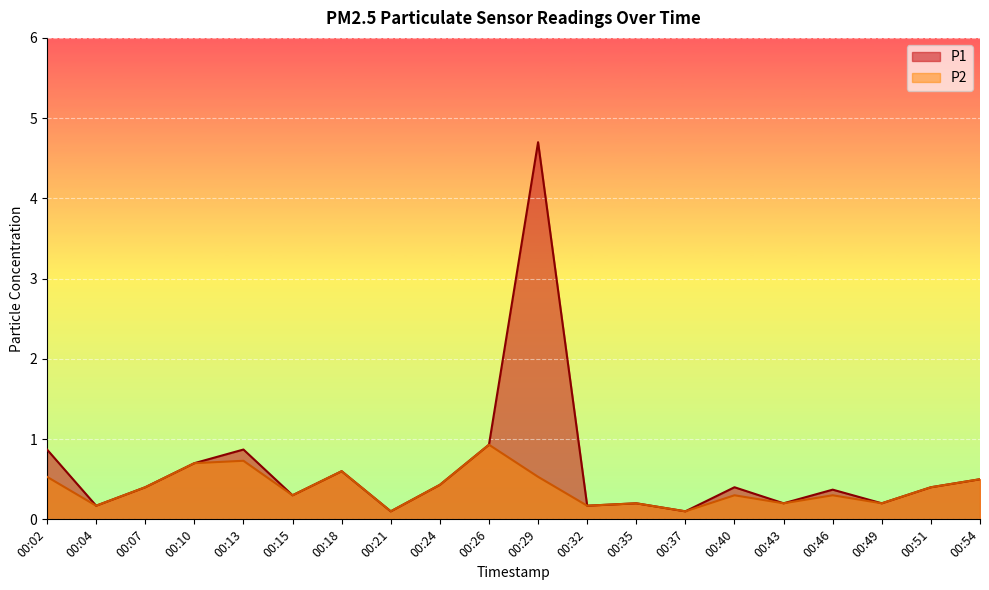

Reading left to right, list all the values displayed in this chart.

P1: 00:02=0.9	00:04=0.2	00:07=0.4	00:10=0.7	00:13=0.9	00:15=0.3	00:18=0.6	00:21=0.1	00:24=0.4	00:26=0.9	00:29=4.7	00:32=0.2	00:35=0.2	00:37=0.1	00:40=0.4	00:43=0.2	00:46=0.4	00:49=0.2	00:51=0.4	00:54=0.5
P2: 00:02=0.5	00:04=0.2	00:07=0.4	00:10=0.7	00:13=0.7	00:15=0.3	00:18=0.6	00:21=0.1	00:24=0.4	00:26=0.9	00:29=0.5	00:32=0.2	00:35=0.2	00:37=0.1	00:40=0.3	00:43=0.2	00:46=0.3	00:49=0.2	00:51=0.4	00:54=0.5